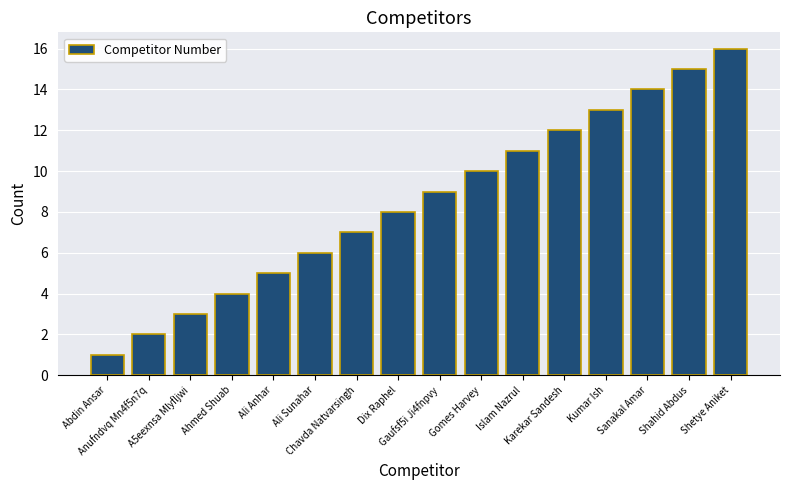

Reading right to left, what are all the values shown in this chart?

16	15	14	13	12	11	10	9	8	7	6	5	4	3	2	1